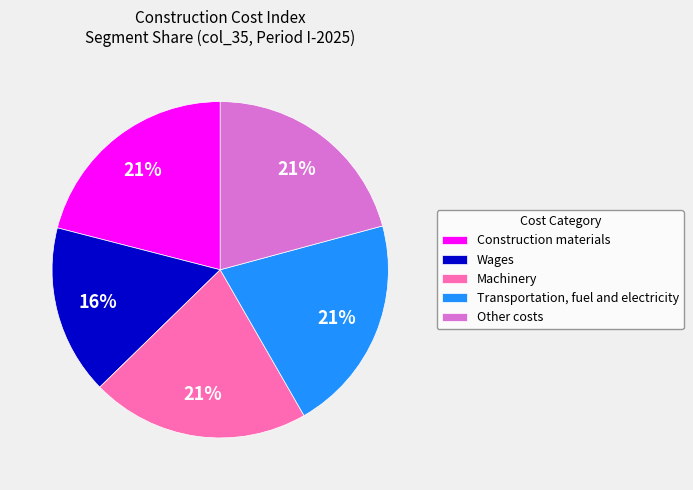

Which slice is the smallest?

Wages